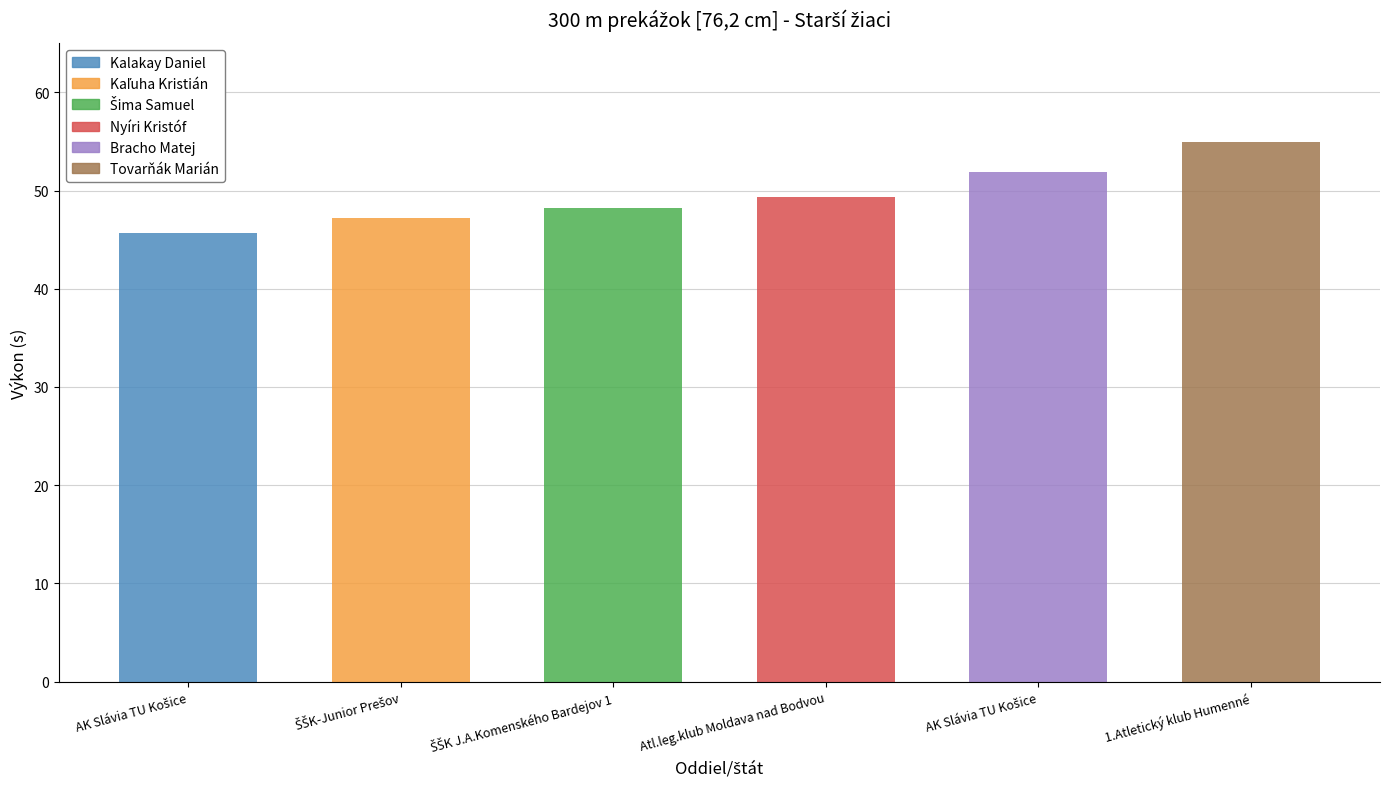

What is the label of the 5th bar from the right?

ŠŠK-Junior Prešov